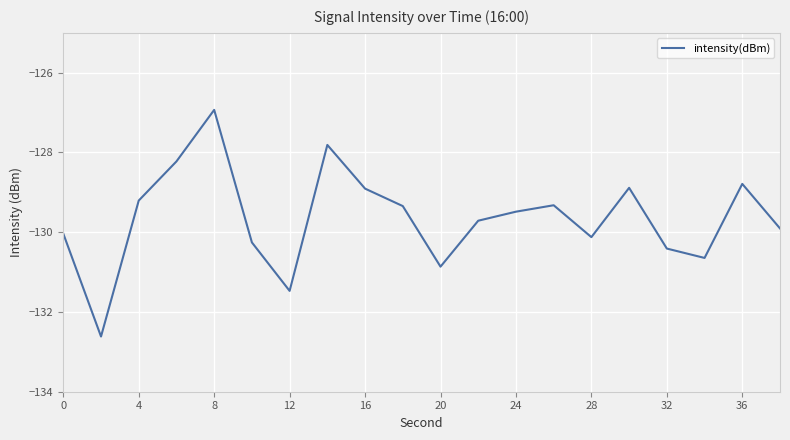

What is the difference between the maximum and minimum values?

5.7